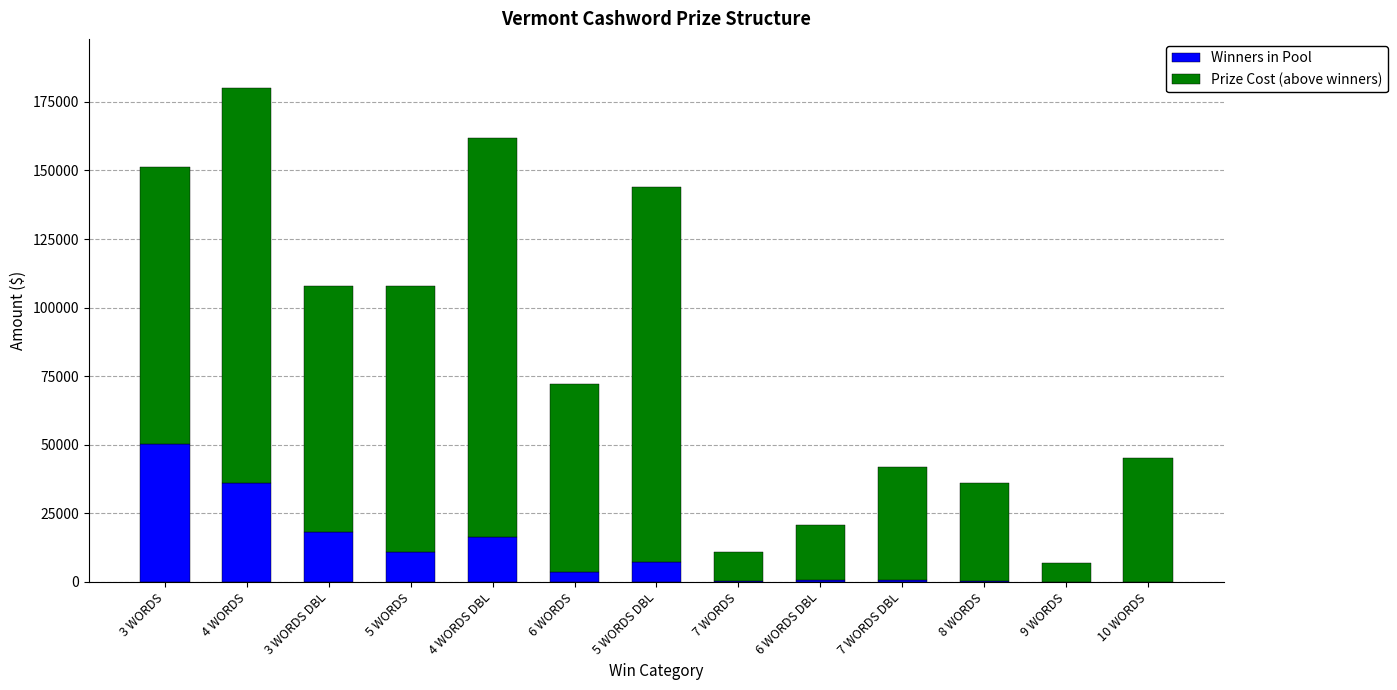

At which label does Winners in Pool first exceed 3600?

3 WORDS